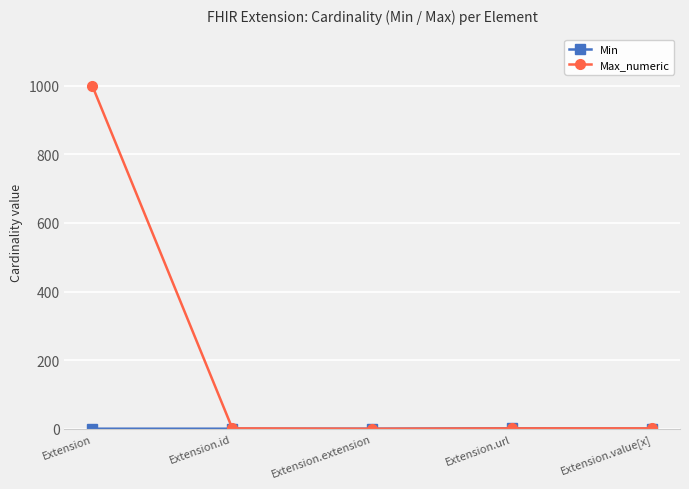

What is the spread (max minus min) of values at Extension?

999